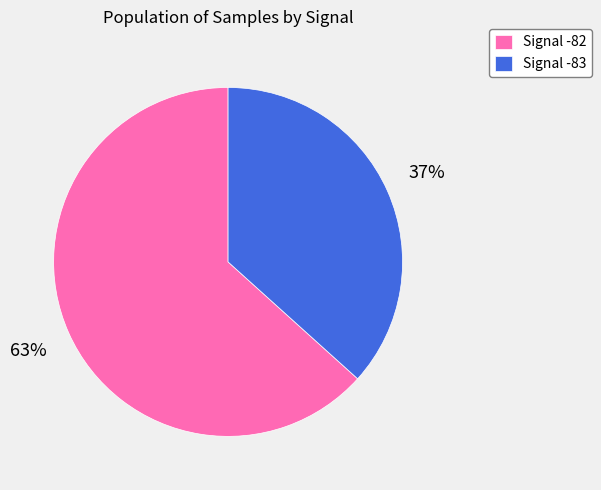

What is the ratio of the value at Signal -82 to the value at Signal -83?

1.7